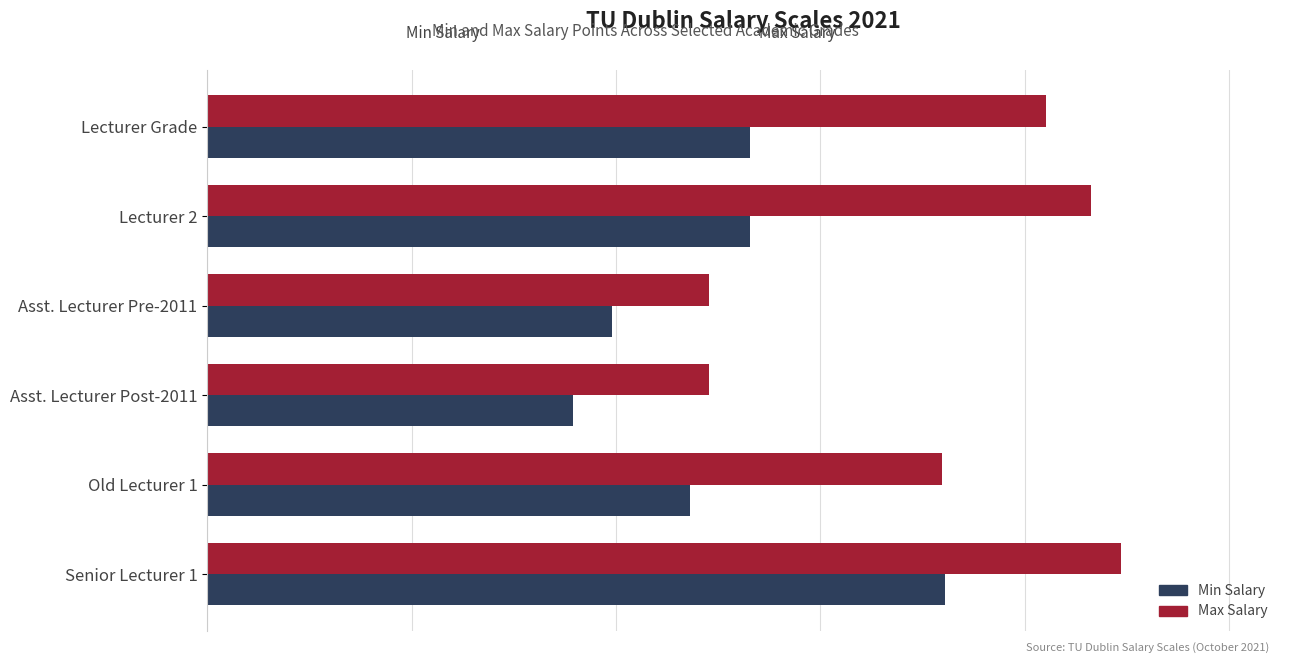

What is the difference between the maximum and minimum values in the Max Salary series?

44371